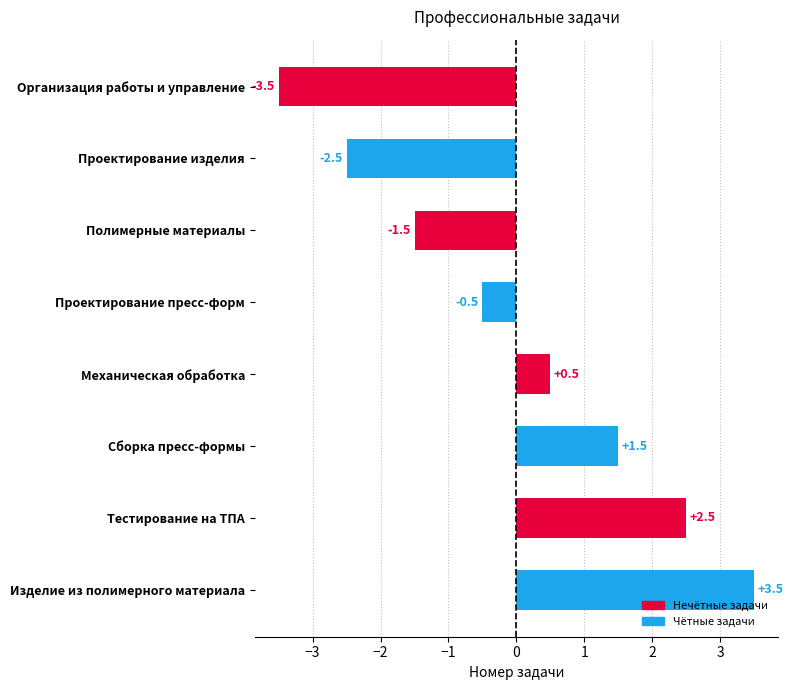

Which category has the lowest value across all series?

Организация работы и управление